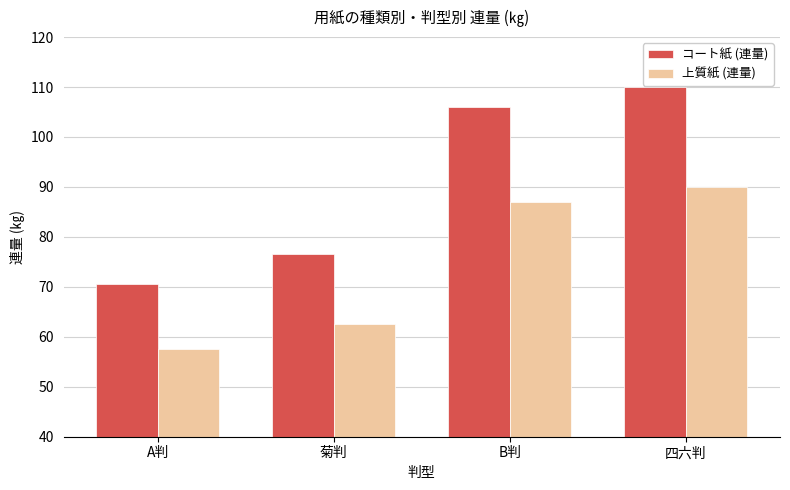

Is it true that コート紙 (連量) equals 106.0 at B判?

True